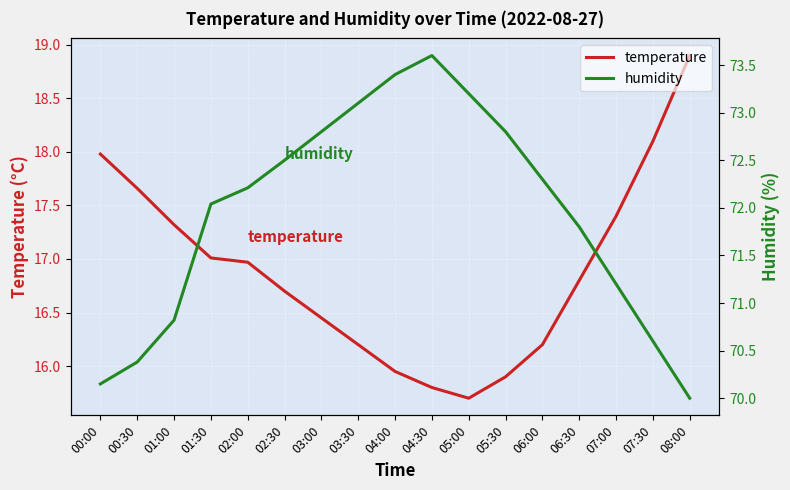

What is the label of the 17th point from the right?

00:00